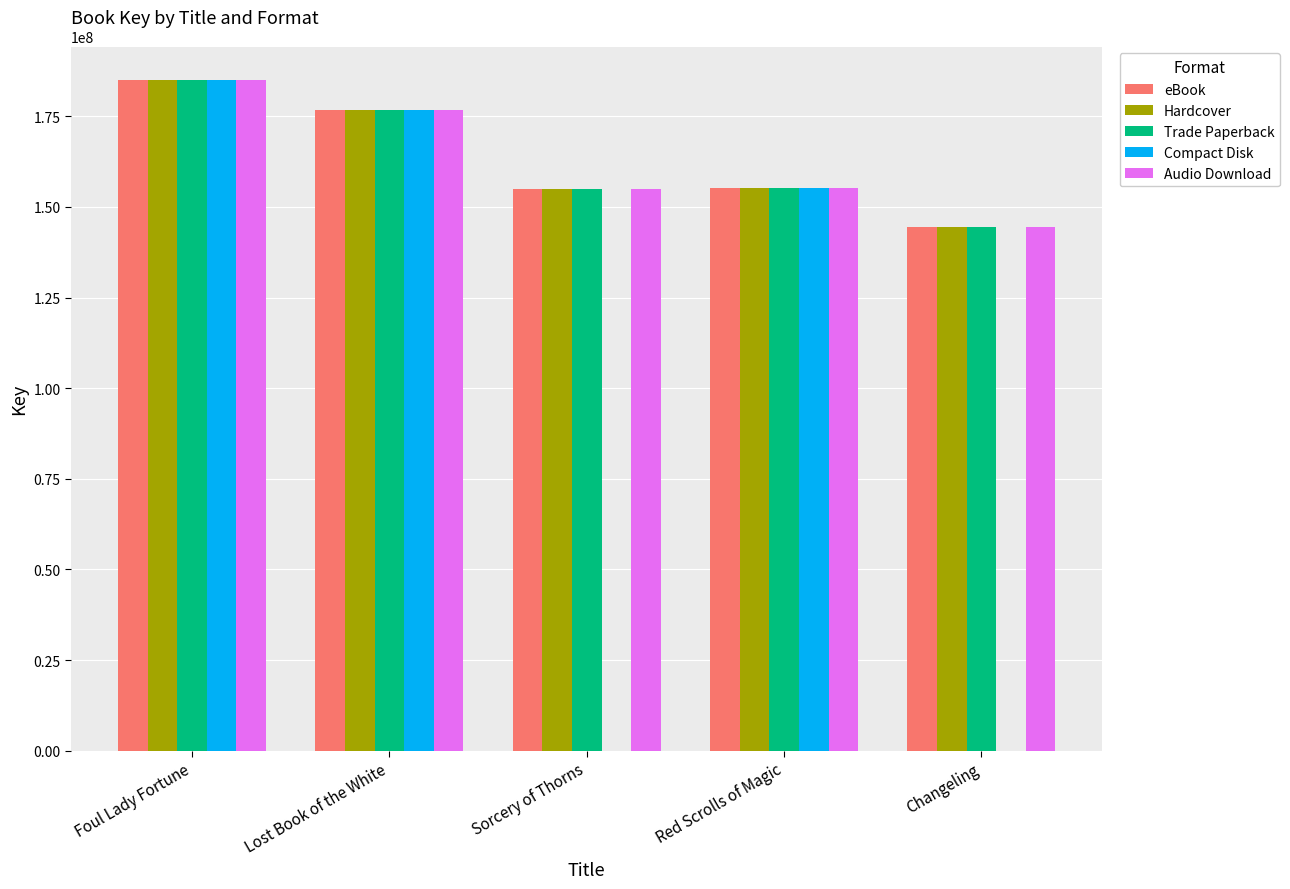

Rank the series by their maximum value, from highest to lowest.

eBook, Hardcover, Trade Paperback, Compact Disk, Audio Download